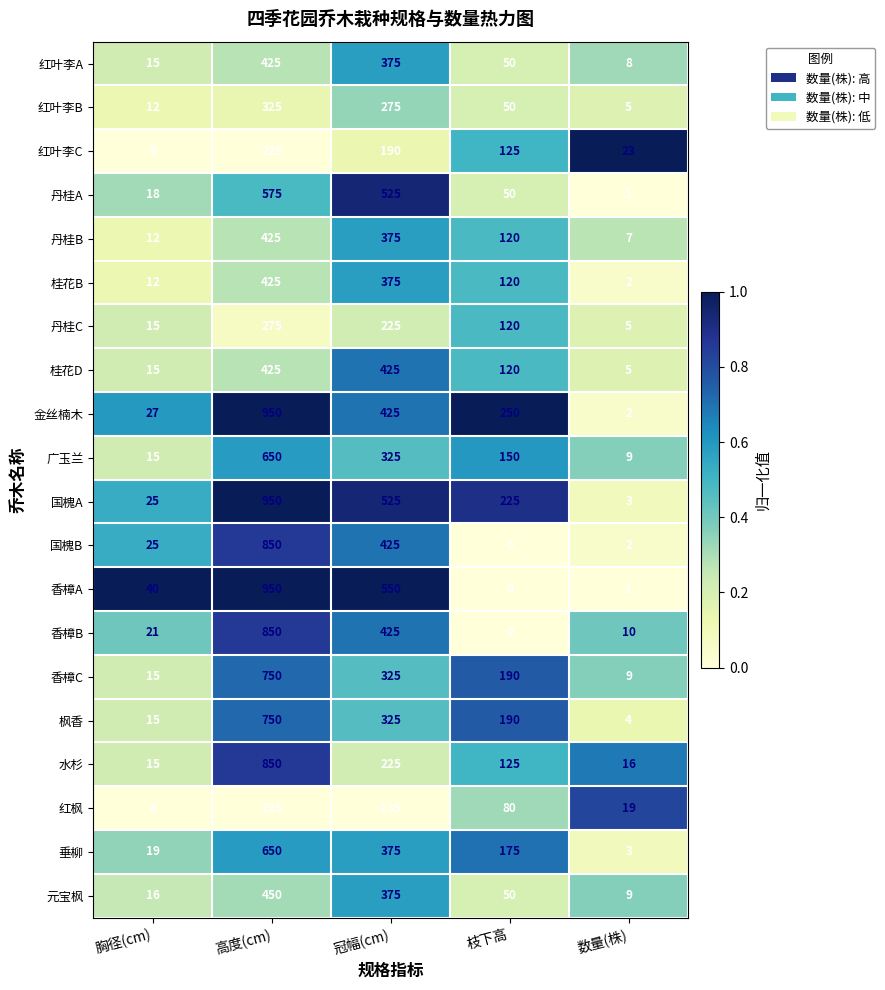

Rank the categories by 枫香 value from lowest to highest.

数量(株), 胸径(cm), 枝下高, 冠幅(cm), 高度(cm)